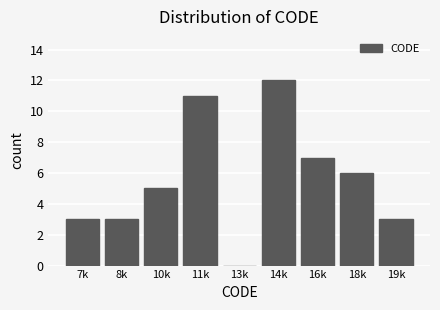

Reading left to right, transcribe all the data shown in this chart.

7k=3	8k=3	10k=5	11k=11	13k=0	14k=12	16k=7	18k=6	19k=3